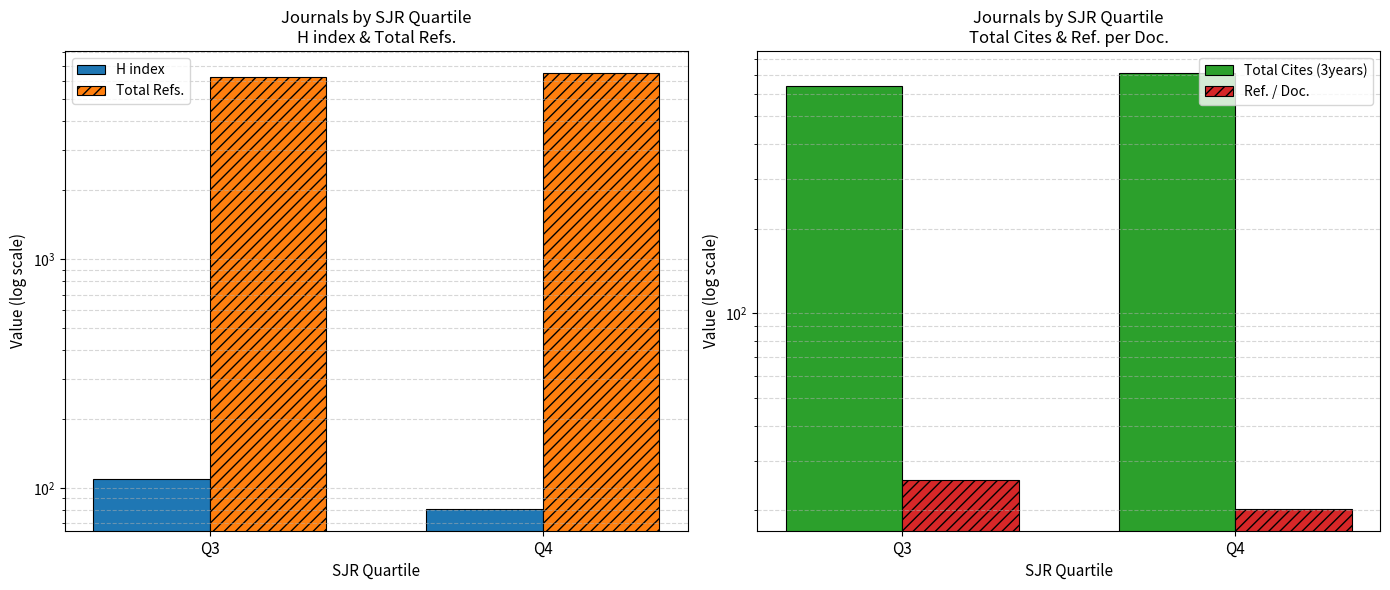

At which label is Ref. / Doc. closest to 22?

Q4